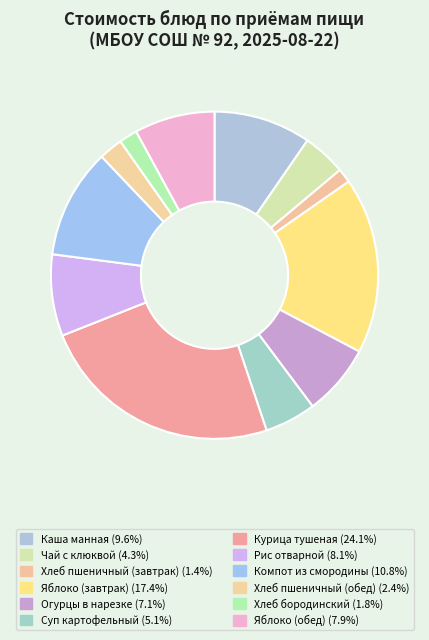

Between Яблоко (обед) and Чай с клюквой, which is larger?

Яблоко (обед)